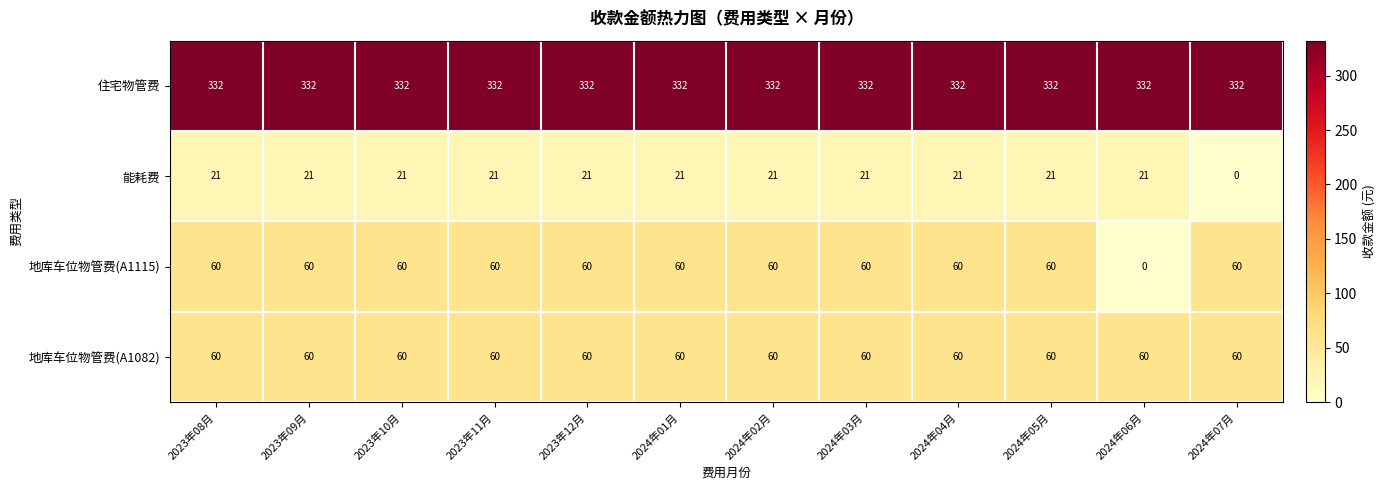

Is it true that 地库车位物管费(A1115) equals 60 at 2024年05月?

True